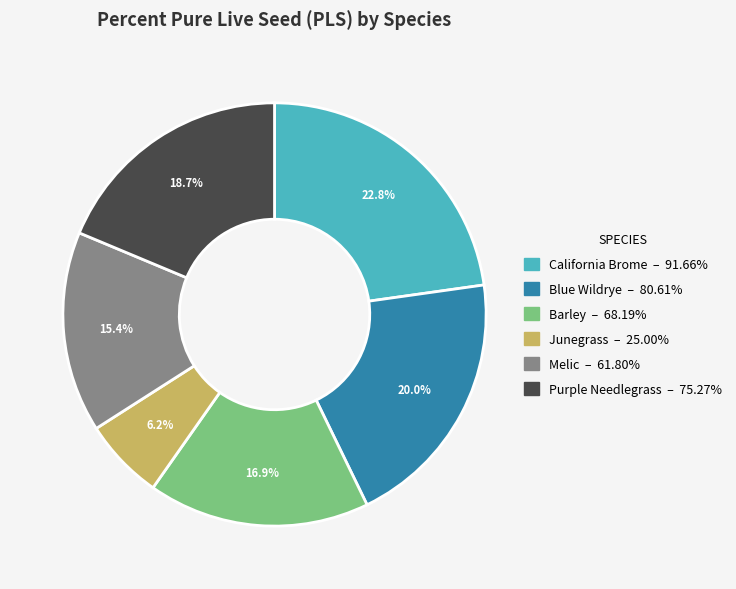

Is it true that Purple Needlegrass is 19% of the pie?

True